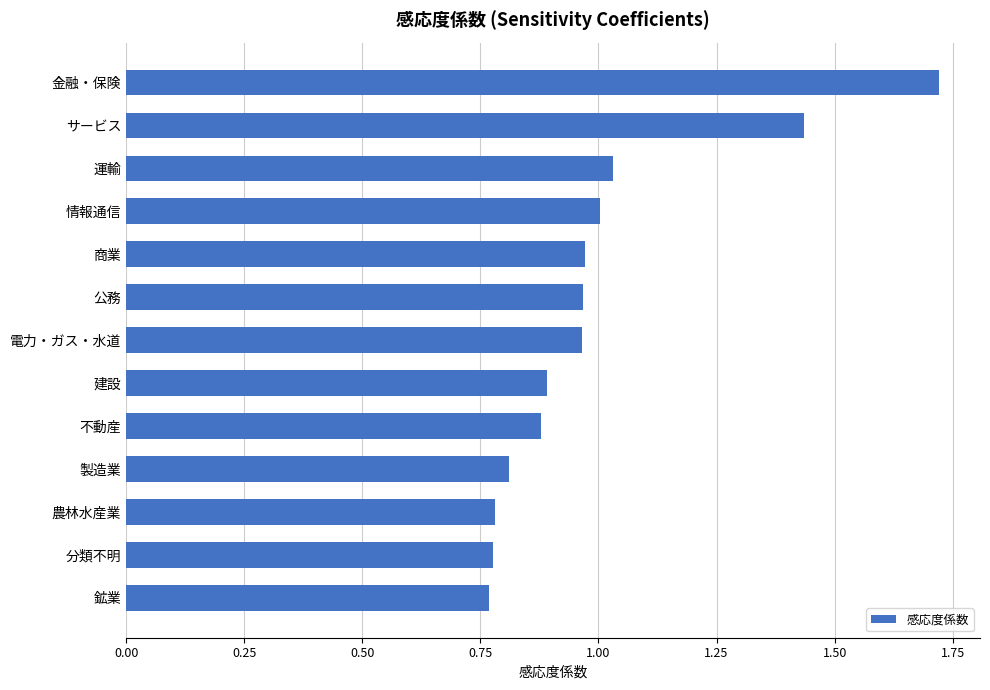

True or false: the data shows 0.8 at 分類不明.

True